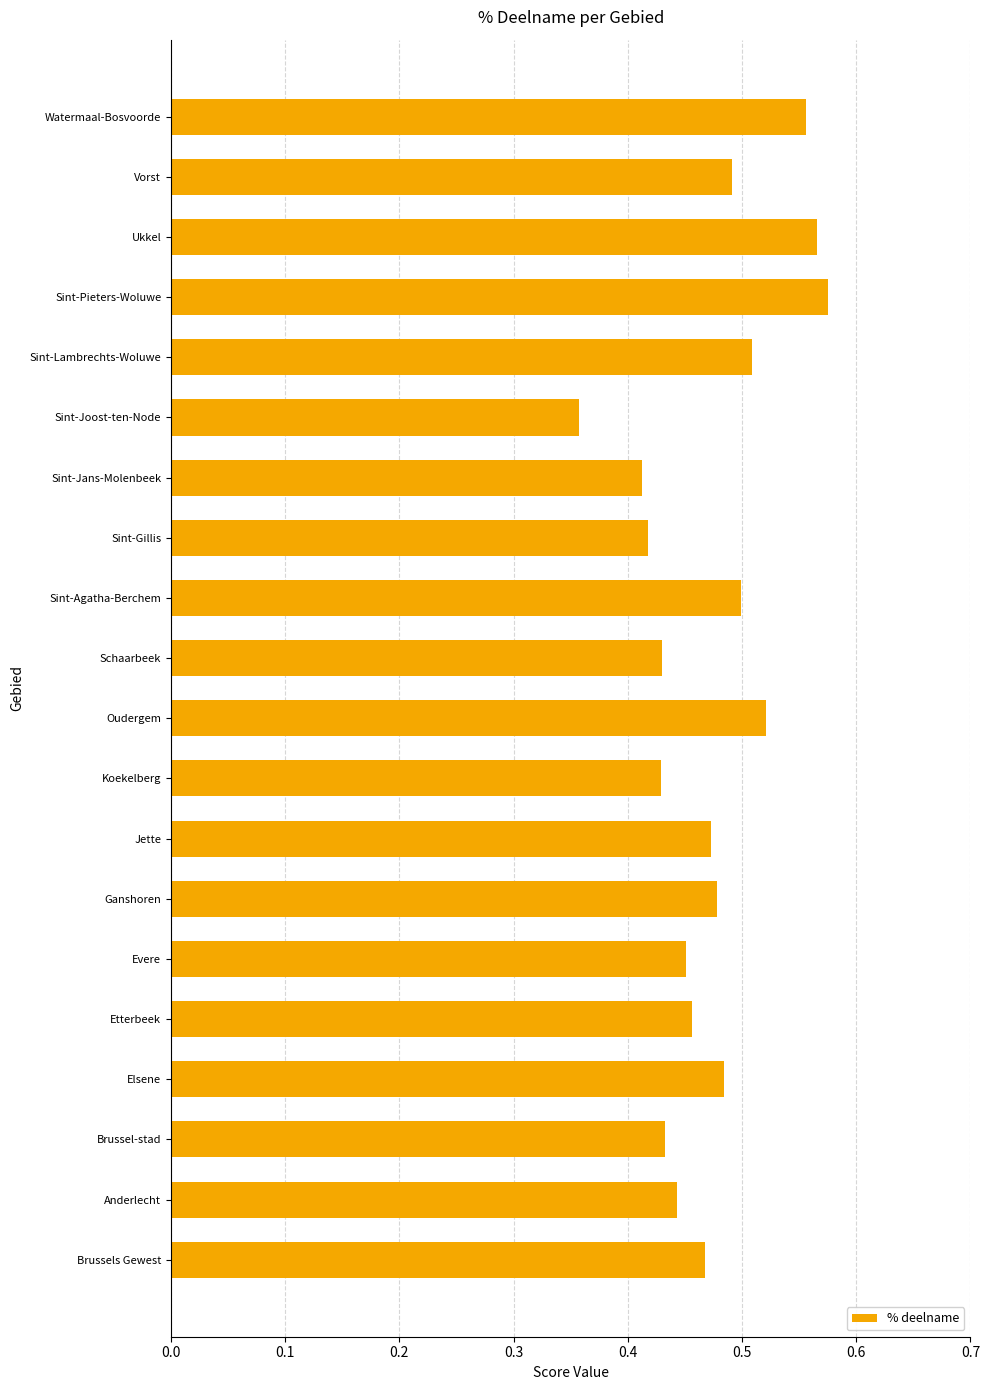

At which category does the chart reach its minimum across all series?

Sint-Joost-ten-Node